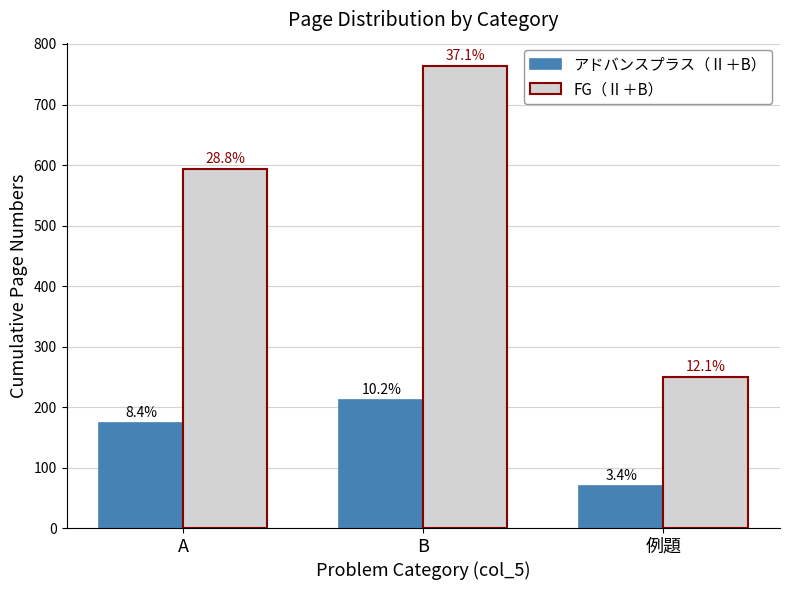

What are all the series names shown in the legend?

アドバンスプラス（Ⅱ＋B）, FG（Ⅱ＋B）